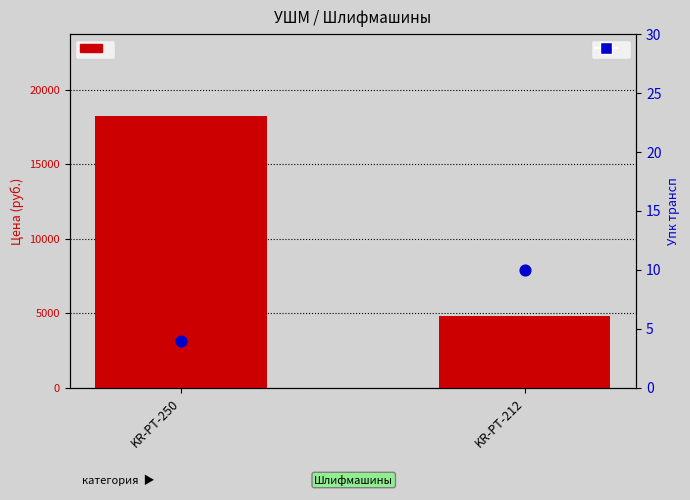

Which series has the widest spread of Y values?

Цена